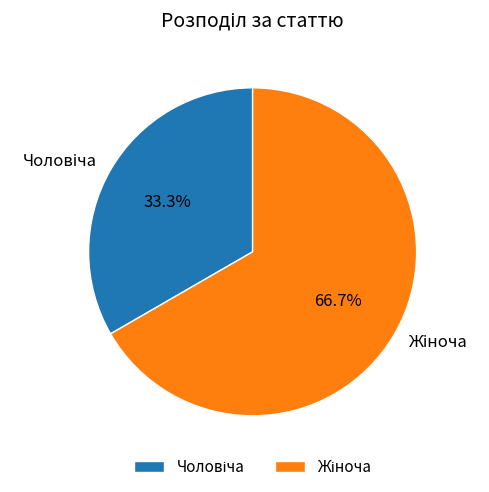

Is there any slice that represents more than half of the pie?

Yes